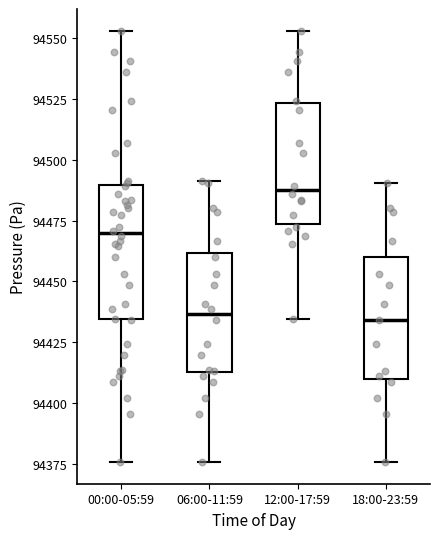

Reading left to right, transcribe this box plot: for each box, give where its median line is, the range the box spans, and where its two whiskers end, as read against the y-axis. The values are not printed on the chart, so give them approximately, as read against the axis.

00:00-05:59: median 94470, box 94435 to 94490, whiskers 94375 to 94555
06:00-11:59: median 94435, box 94415 to 94460, whiskers 94375 to 94490
12:00-17:59: median 94490, box 94475 to 94525, whiskers 94435 to 94555
18:00-23:59: median 94435, box 94410 to 94460, whiskers 94375 to 94490